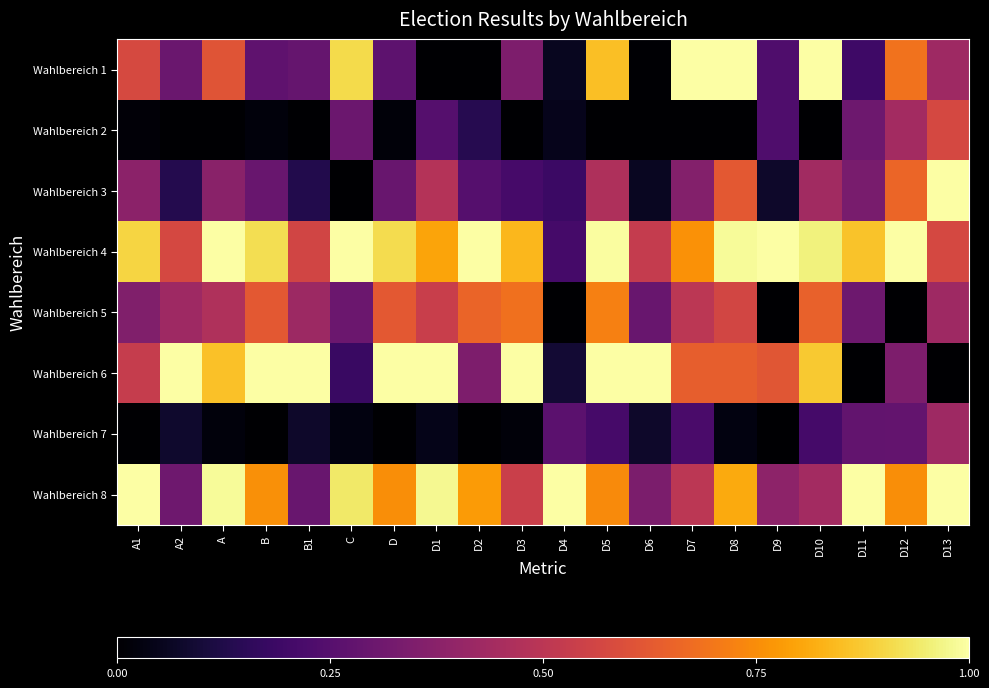

Between D7 and D11, which series saw the biggest shift?

Wahlbereich 1